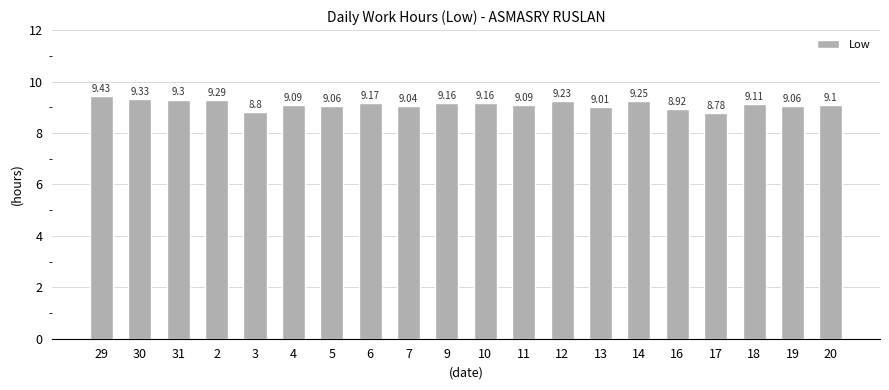

What is the difference between the maximum and second lowest values?

0.6